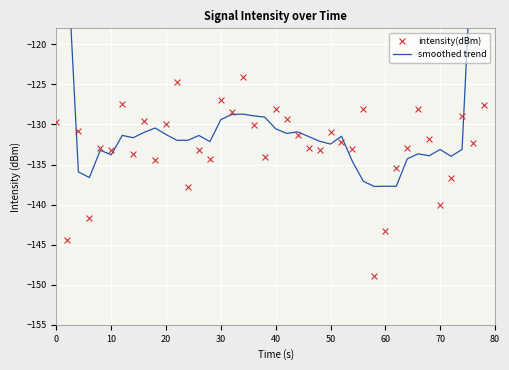

Is the value of smoothed trend at 26 greater than the value of intensity(dBm) at 0?

No